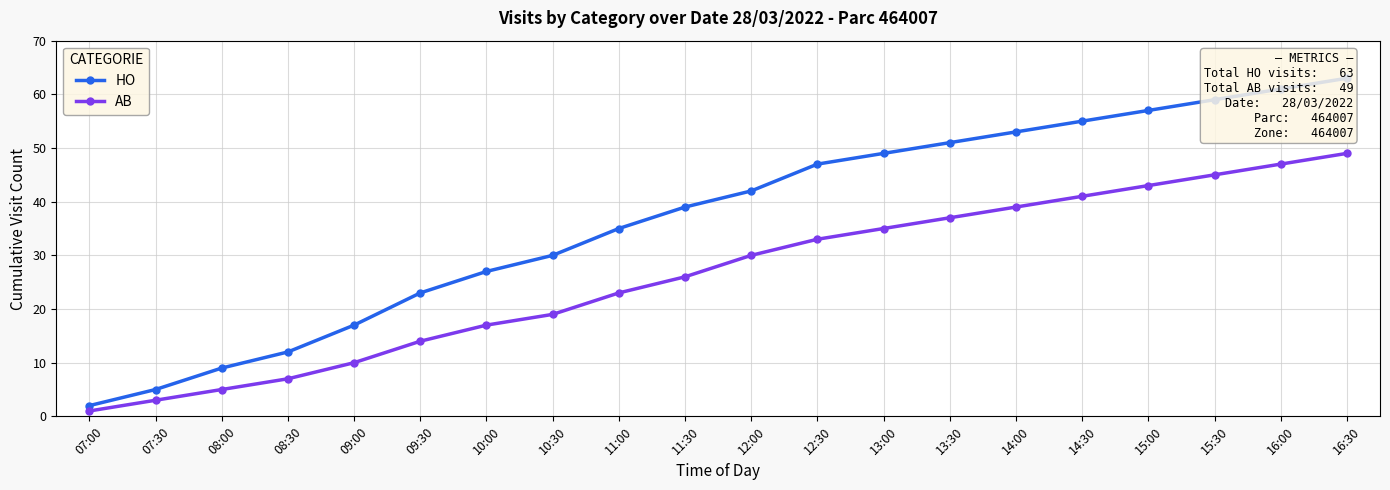

At 12:00, list the series in order from smallest to largest.

AB, HO